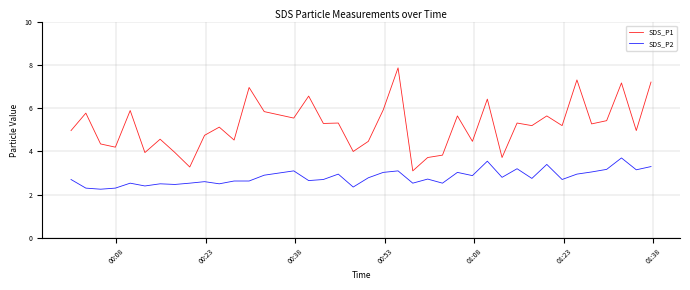

True or false: SDS_P2 and SDS_P1 intersect in this chart.

False